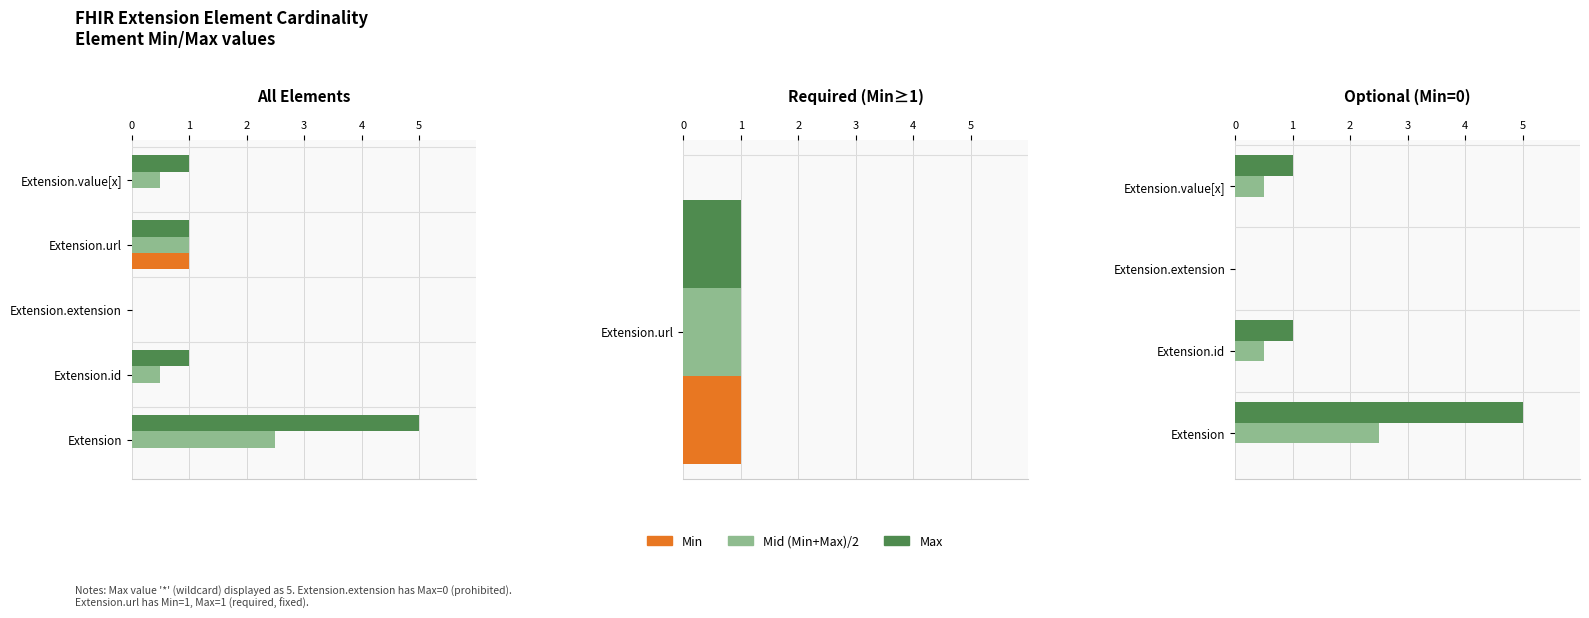

Rank the series at 1 from highest to lowest value.

Max (display), Mid (Min+Max)/2, Min